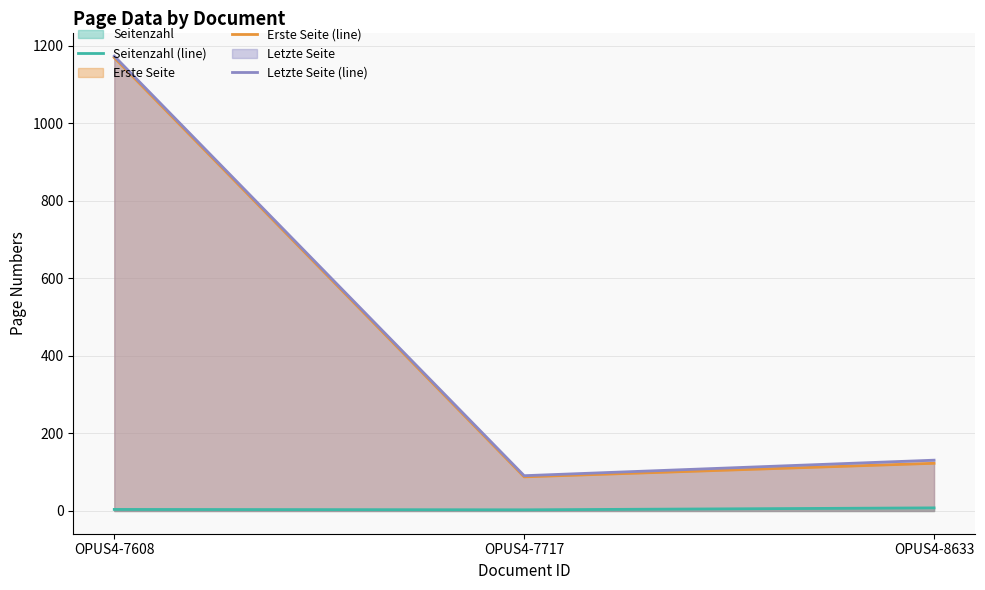

The value of Letzte Seite (line) at OPUS4-7608 is 1173. True or false?

True